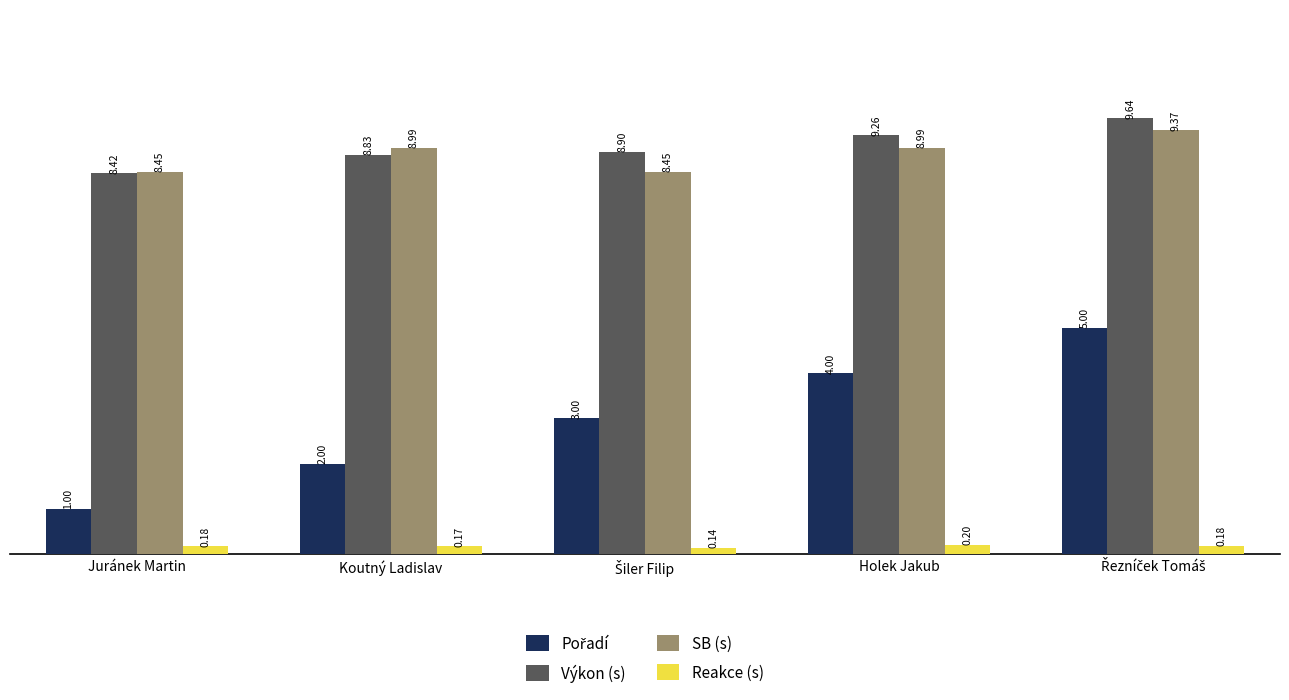

What is the label of the 5th bar from the right?

Juránek Martin